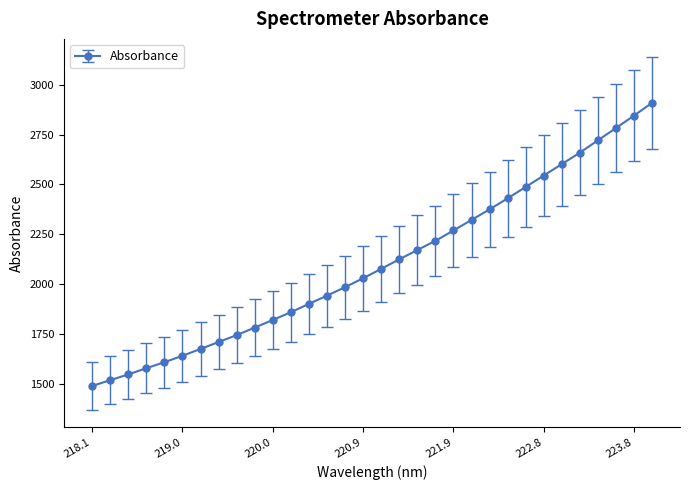

What is the value of the 4th point from the left?

1576.6